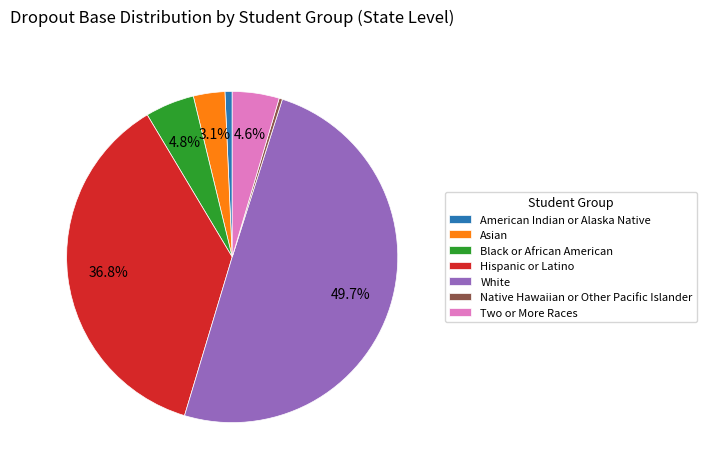

To the nearest percent, what percentage of the pie is White?

50%